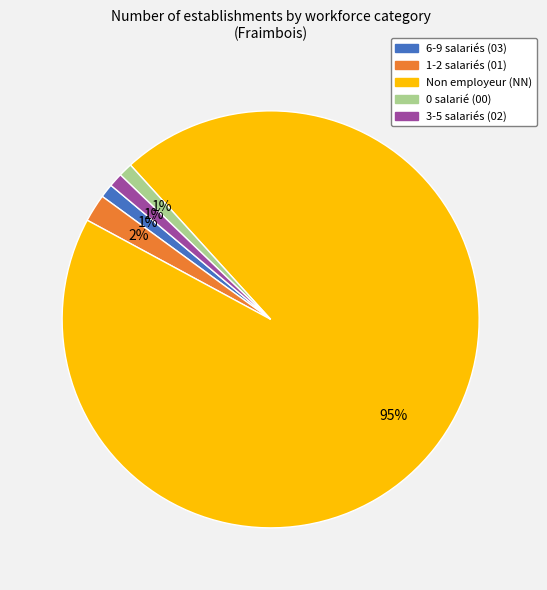

To the nearest percent, what is the average slice percentage?

20%